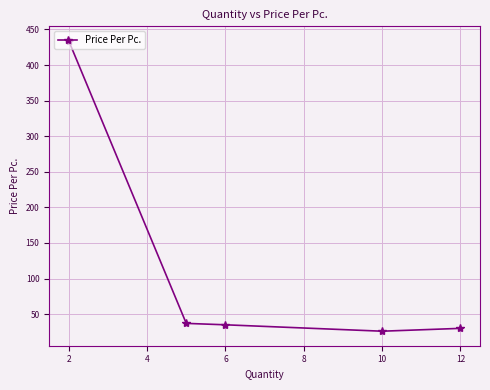

What is the difference between the maximum and minimum values?

408